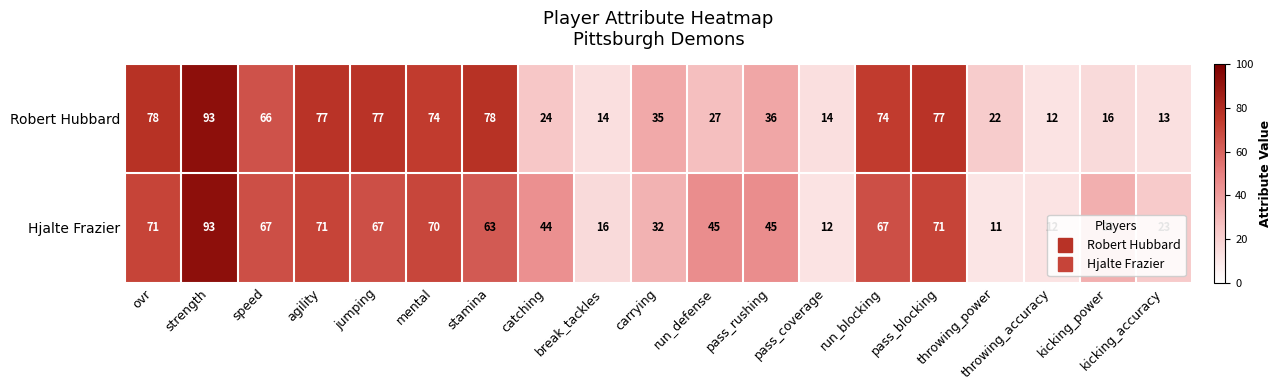

What is the difference between the maximum and minimum values in the Robert Hubbard series?

81